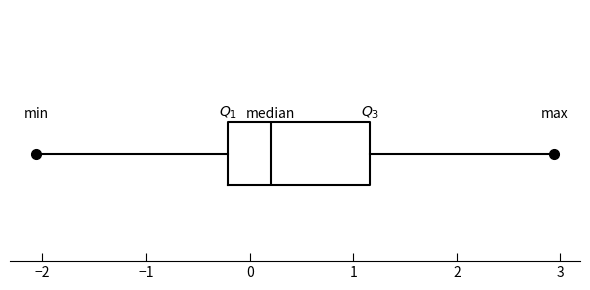

Where is the left edge of the box on the x-axis? The values are not printed on the chart, so give them approximately, as read against the axis.

-0.2